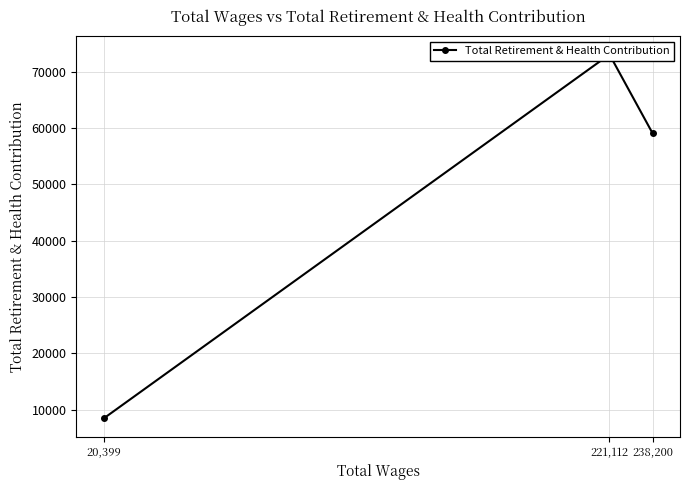

Is it true that the value at 20,399 is 8461?

True